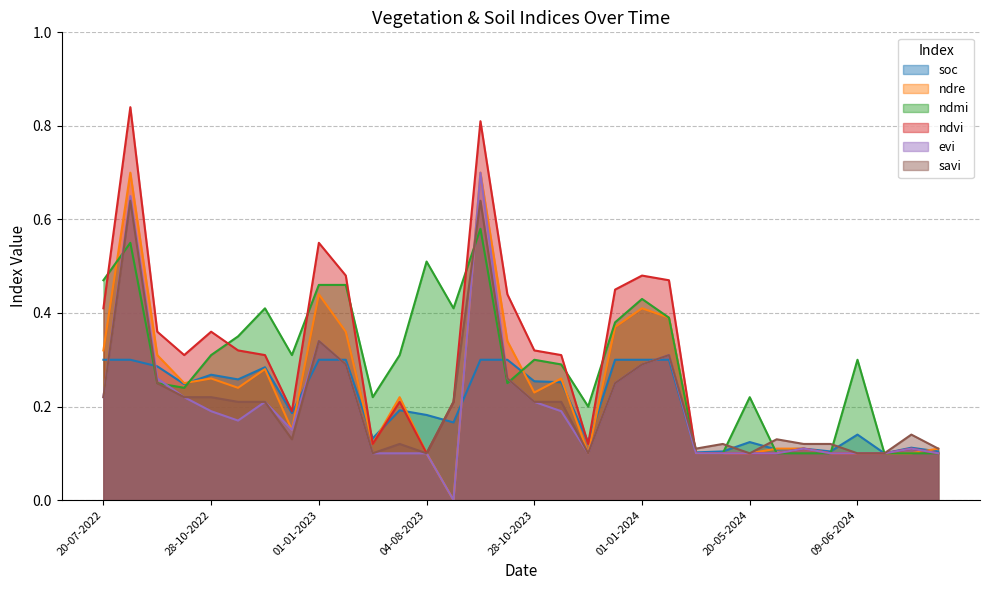

Does the chart display data point markers on the line(s)?

No